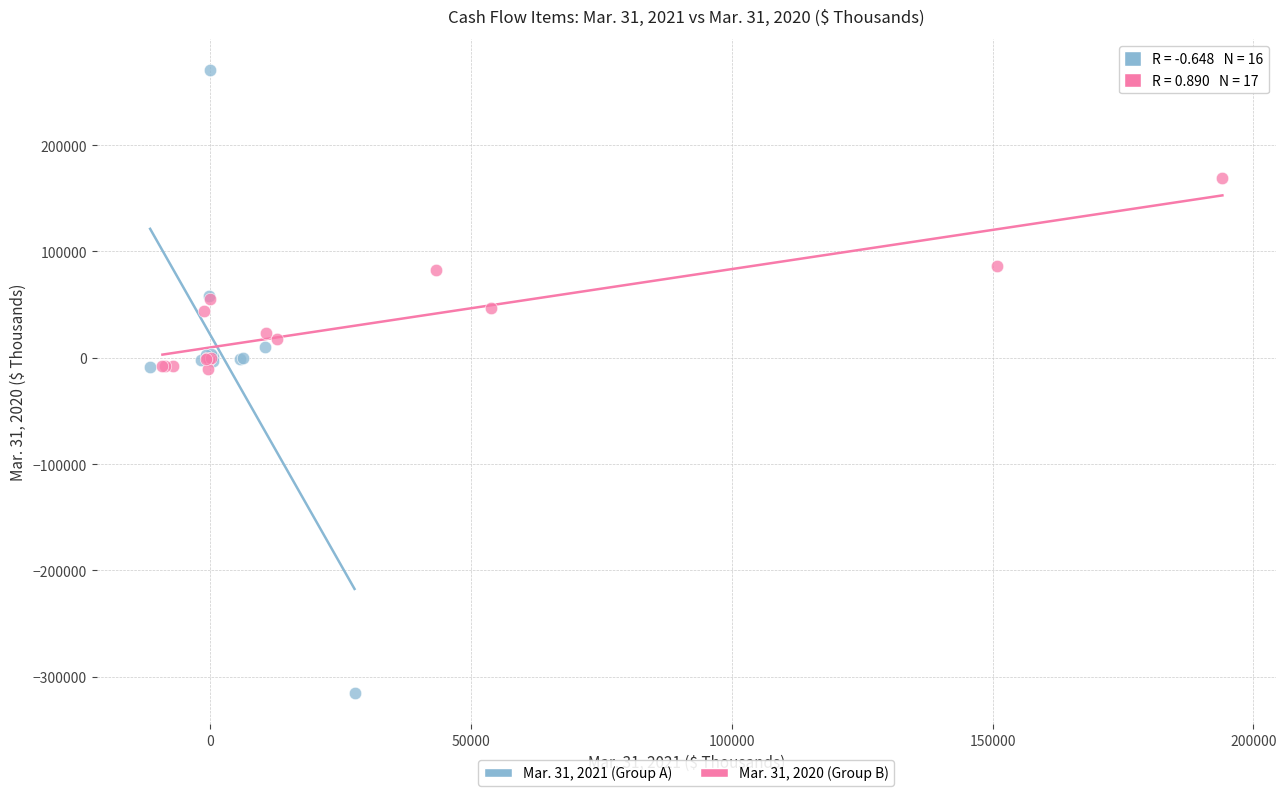

Which series contains the highest Y value?

Mar. 31, 2021 (Group A)